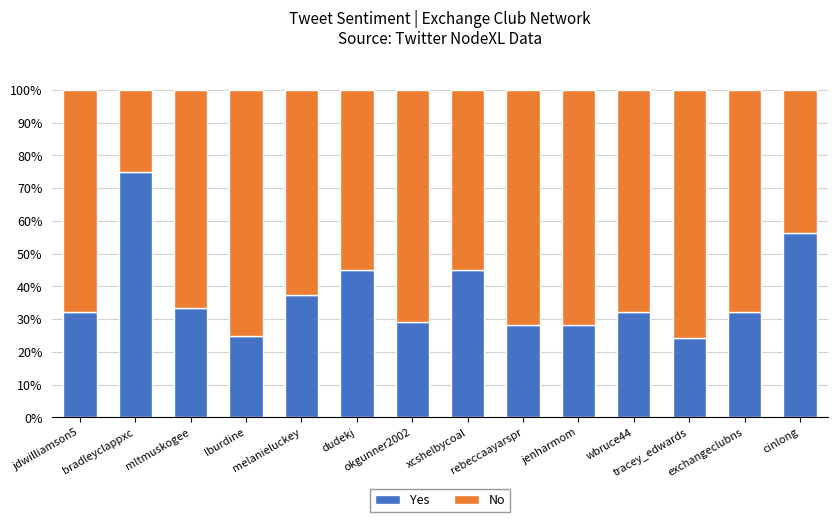

What is the difference between the maximum and minimum values in the Yes series?

50.7